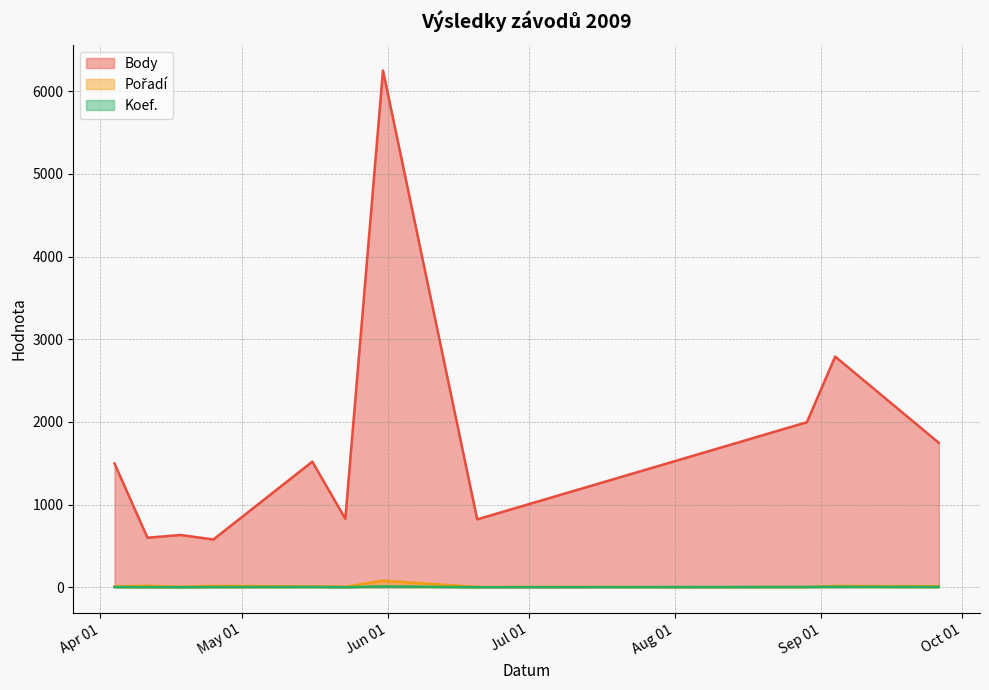

What is the spread (max minus min) of values at 2009-05-23?

827